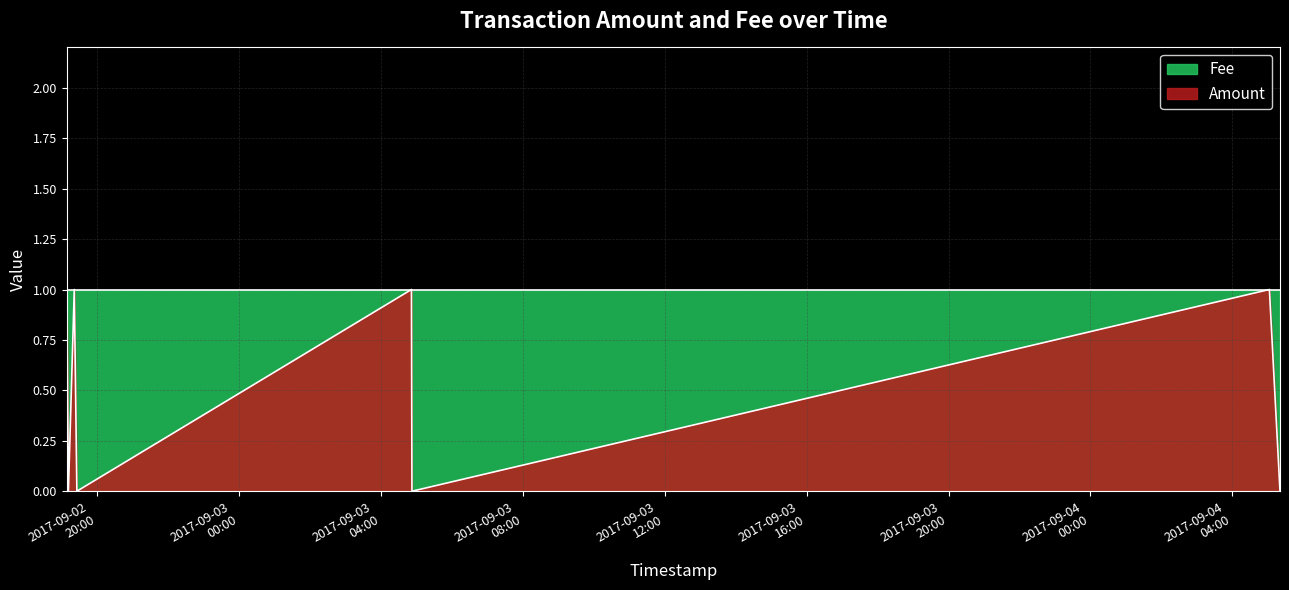

The value at 2017-09-02 19:26:19 is 1. True or false?

False